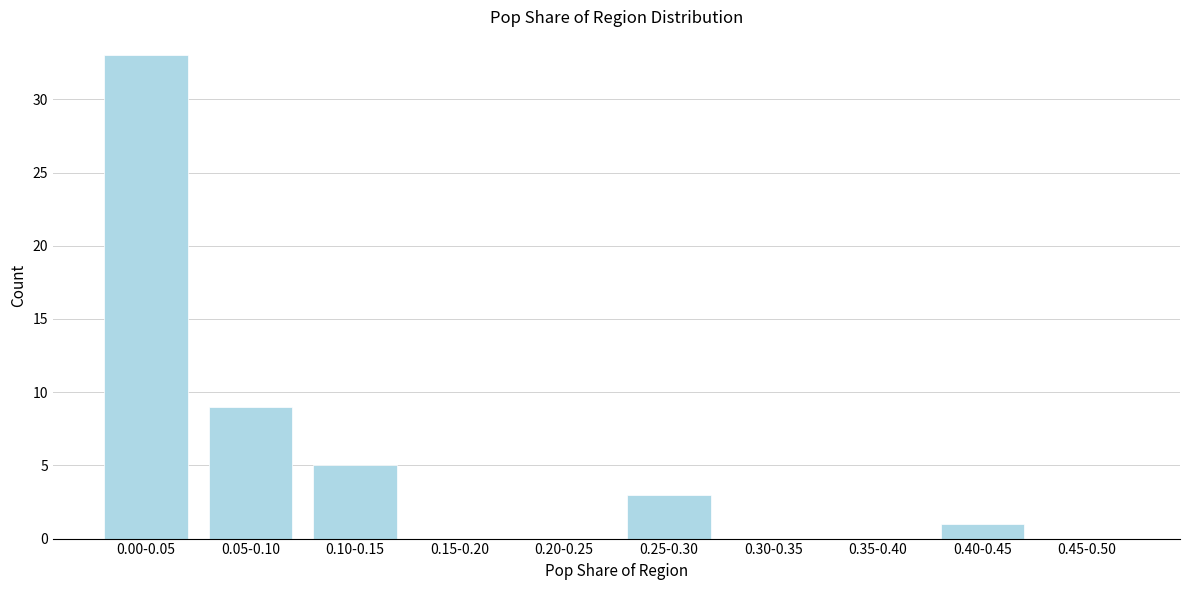

Reading left to right, extract all data points from this chart.

0.00-0.05=33	0.05-0.10=9	0.10-0.15=5	0.15-0.20=0	0.20-0.25=0	0.25-0.30=3	0.30-0.35=0	0.35-0.40=0	0.40-0.45=1	0.45-0.50=0